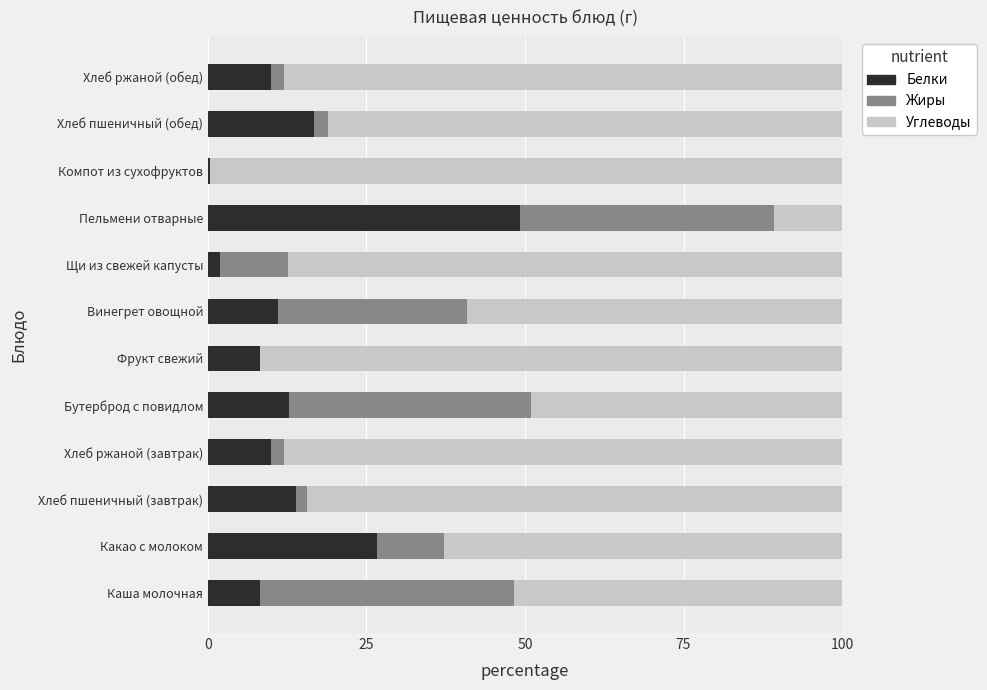

The value of Белки at Фрукт свежий is 8.2. True or false?

True